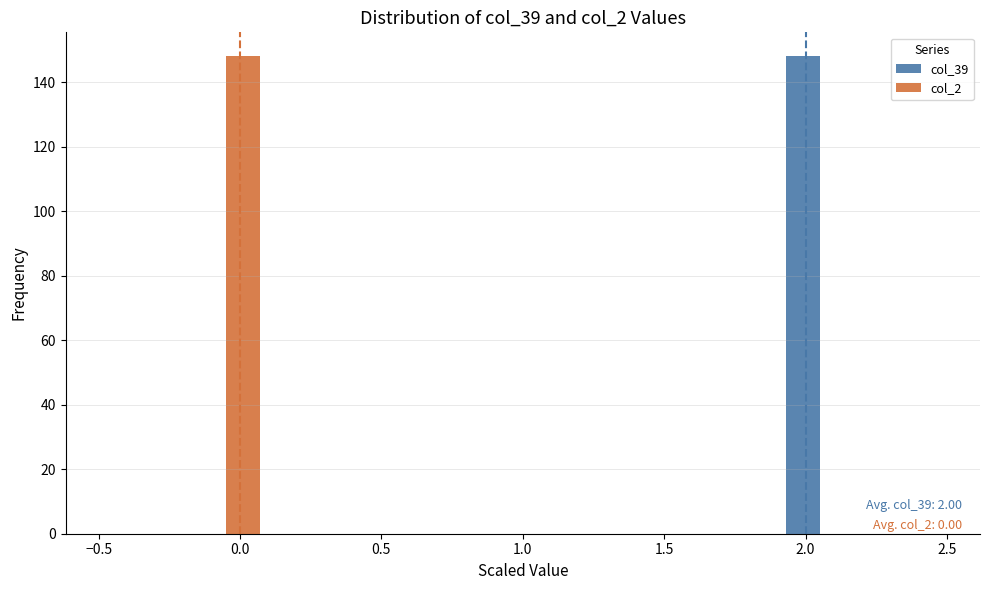

In the col_2 series, which range on the x-axis has the tallest bar?

-0.2 to 0.1